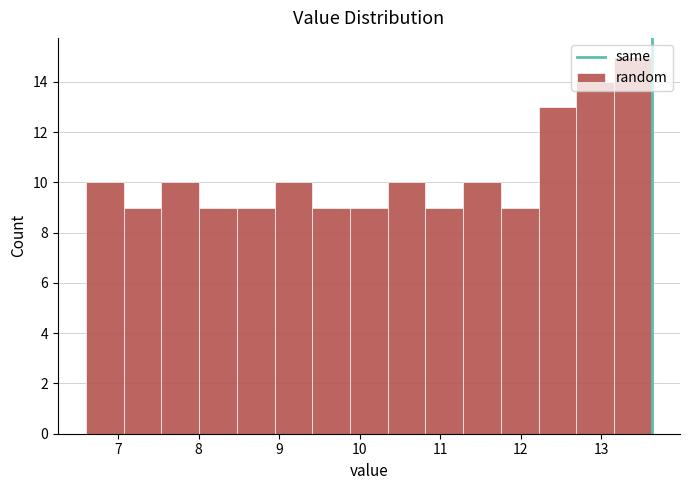

Reading left to right, list every bar in this chart as the range it spans on the x-axis followed by its height. Neither the bar edges nor the heights are printed on the chart, so give them approximately, as read against the axes.

6.6 to 7.1: 10
7.1 to 7.5: 9
7.5 to 8.0: 10
8.0 to 8.5: 9
8.5 to 8.9: 9
8.9 to 9.4: 10
9.4 to 9.9: 9
9.9 to 10.3: 9
10.3 to 10.8: 10
10.8 to 11.3: 9
11.3 to 11.8: 10
11.8 to 12.2: 9
12.2 to 12.7: 13
12.7 to 13.2: 14
13.2 to 13.6: 15